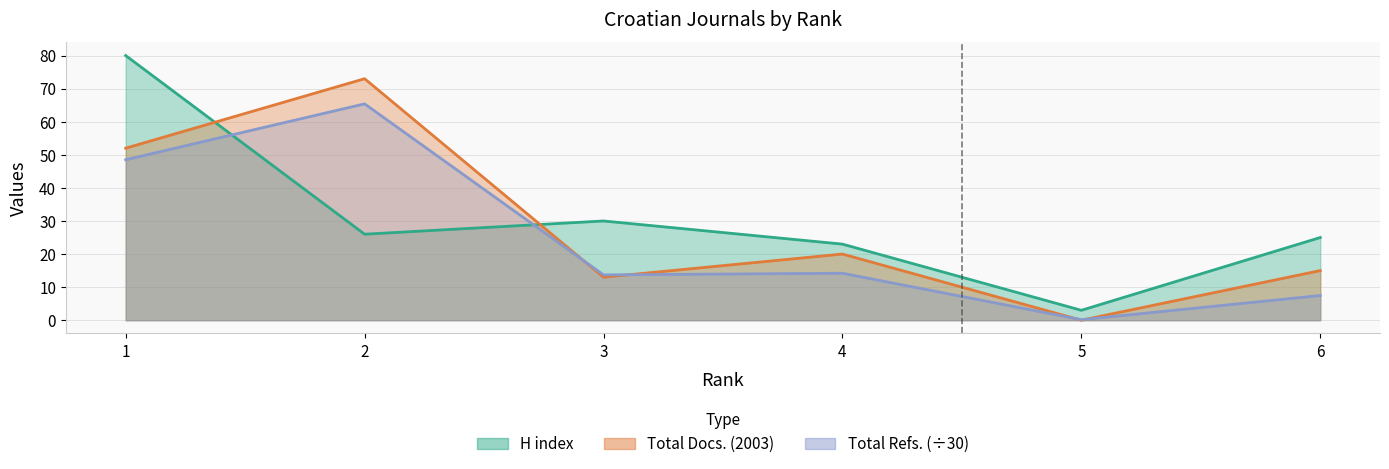

At which label does Total Docs. (2003) first exceed 20?

1